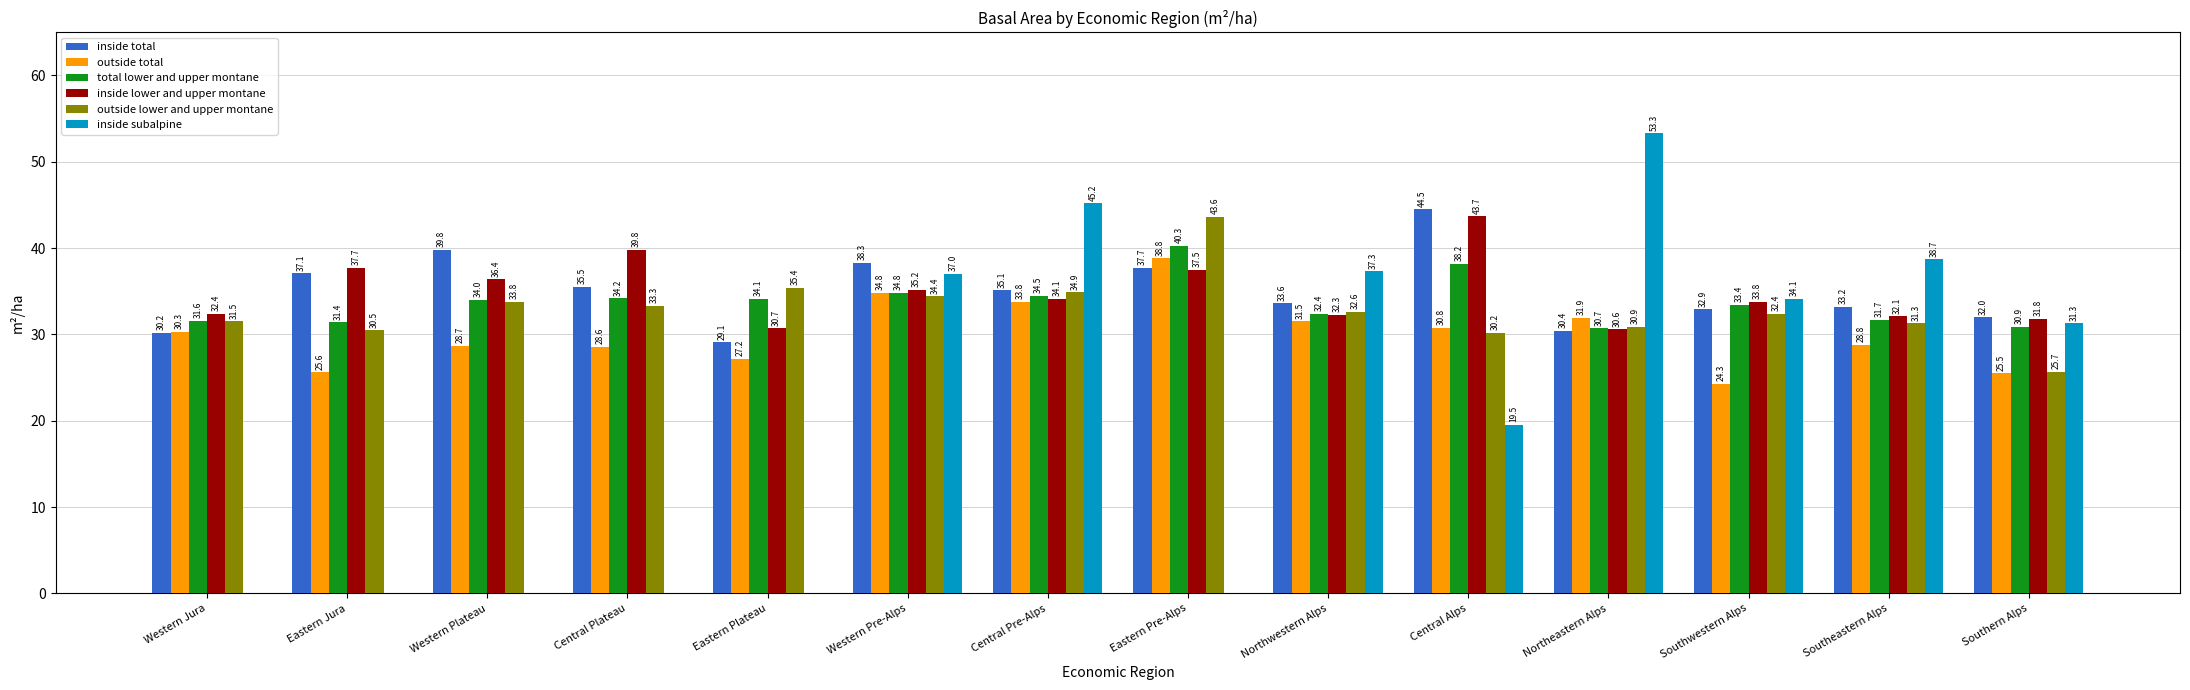

True or false: inside lower and upper montane has a value of 46.6 at Northwestern Alps.

False